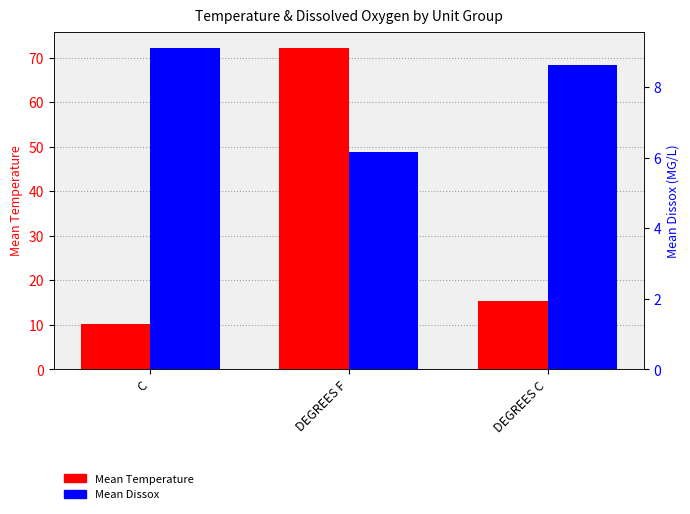

Rank the series by their maximum value, from lowest to highest.

Mean Dissox, Mean Temperature